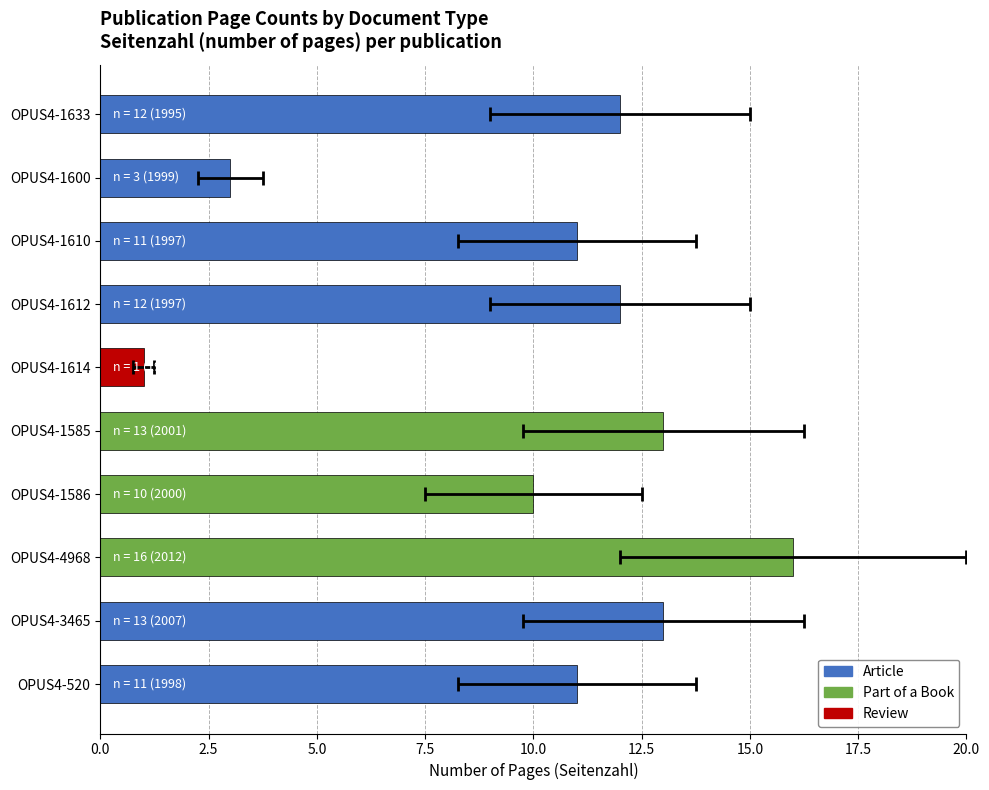

What is the difference between the maximum and minimum values?

15